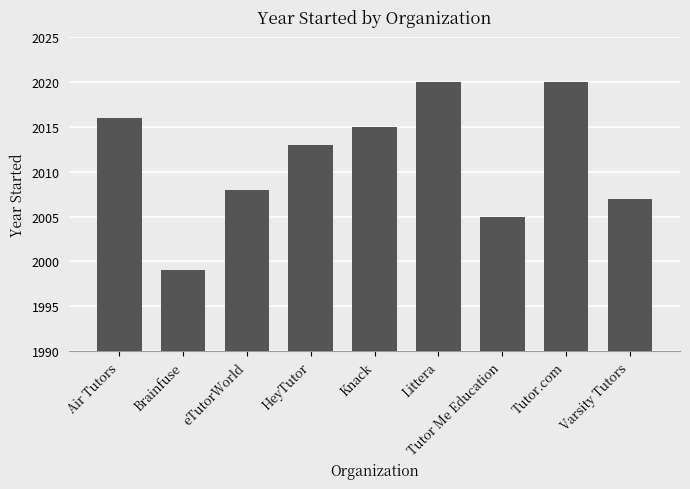

What is the smallest value displayed?

1999